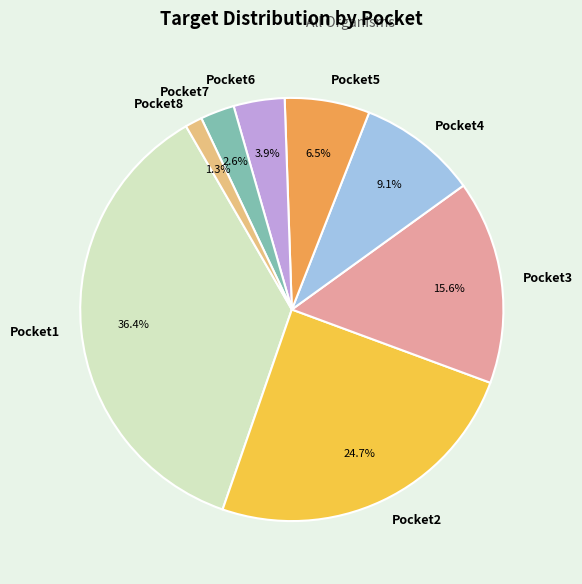

Approximately how many times larger is the value at Pocket1 compared to Pocket2?

1.5